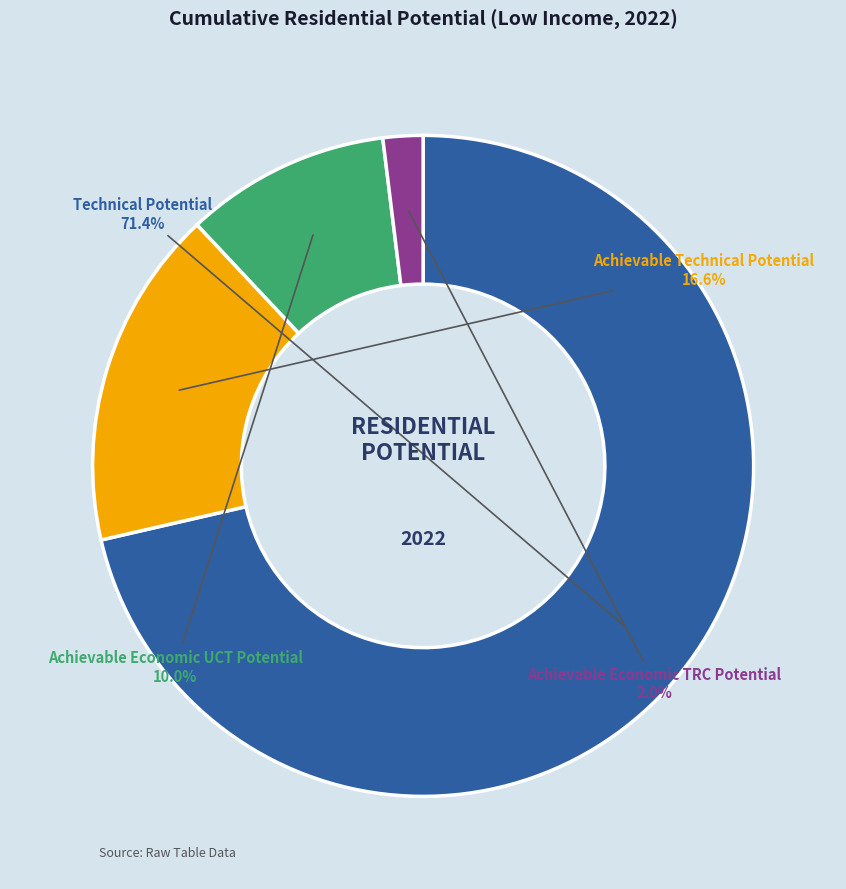

Does any single category account for the majority?

Yes